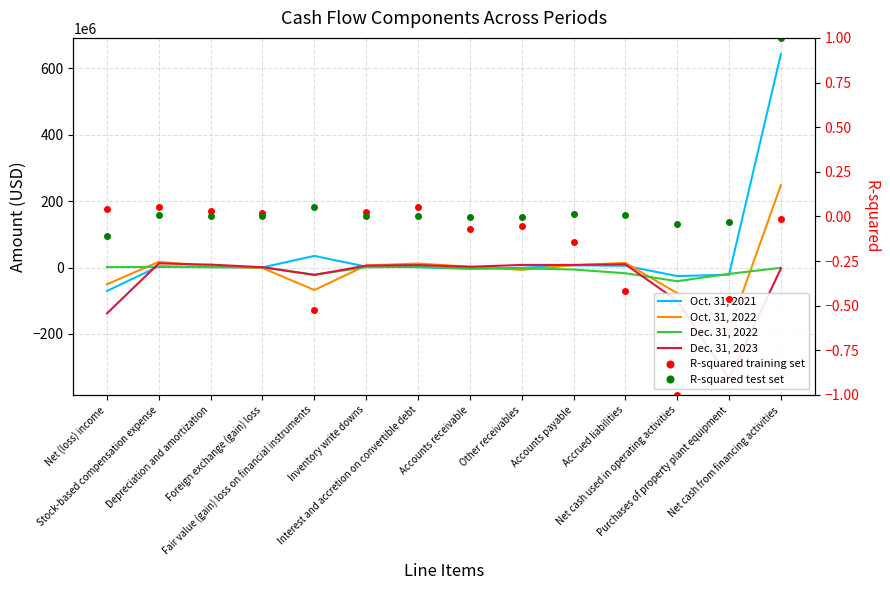

The value of Oct. 31, 2021 at Foreign exchange (gain) loss is 600000.0. True or false?

True